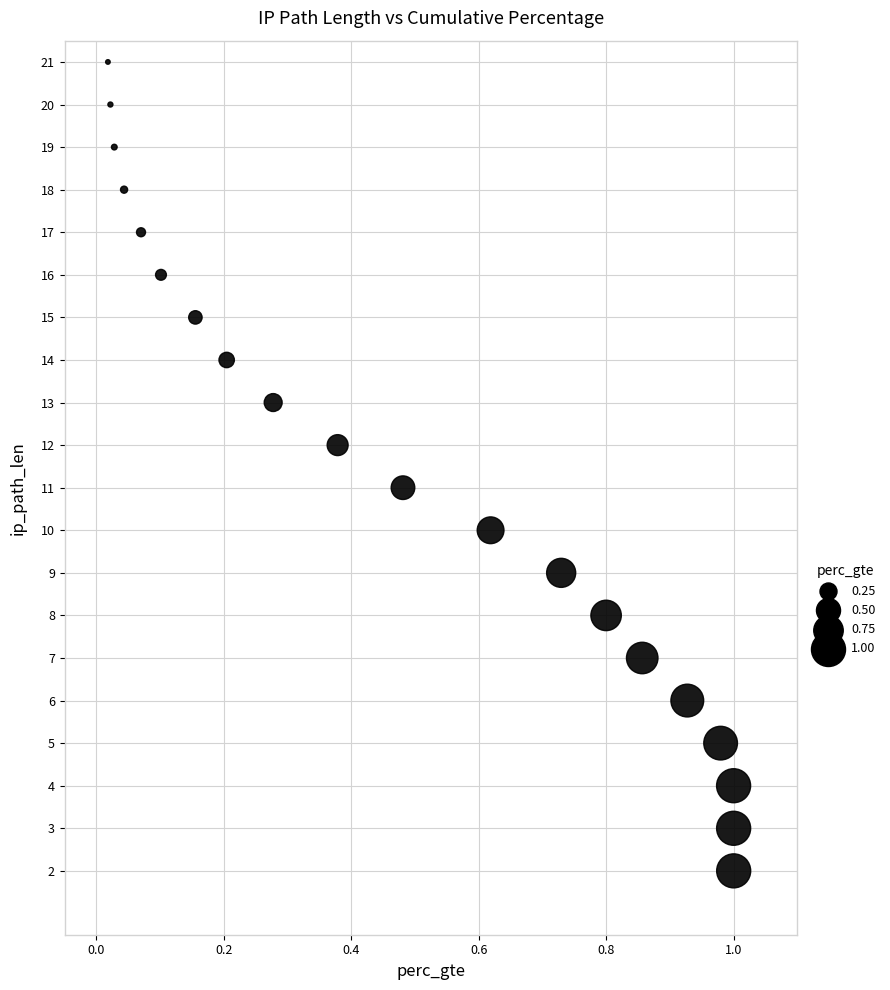

What is the range of Y values (max minus min)?

19